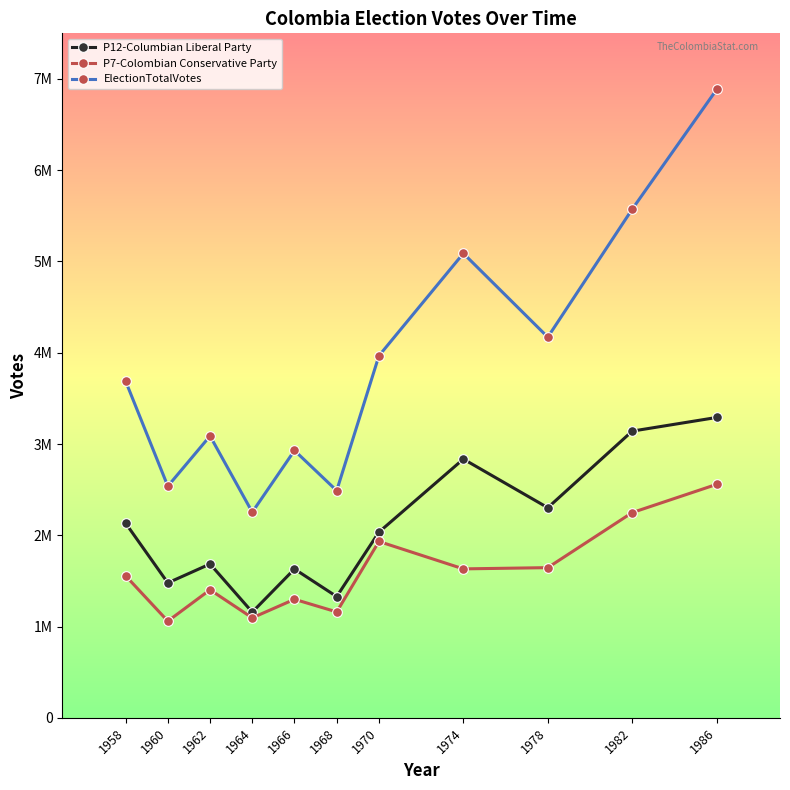

What are all the series names shown in the legend?

P12-Columbian Liberal Party, P7-Colombian Conservative Party, ElectionTotalVotes